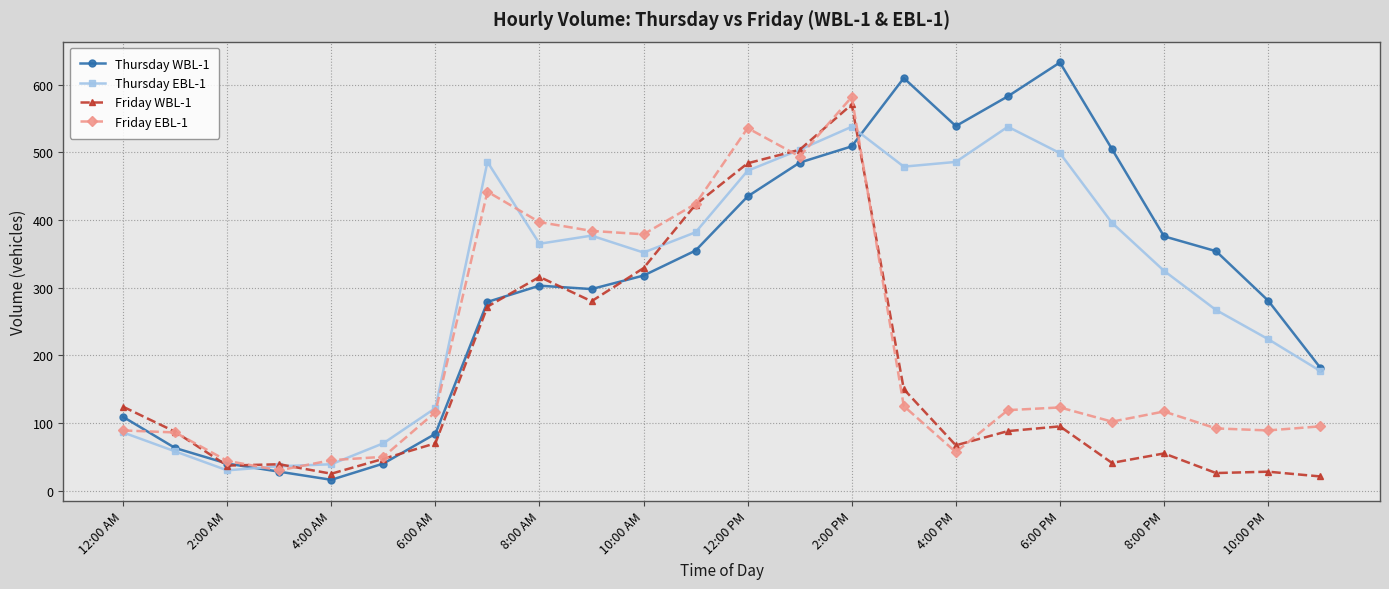

What is the value of the Thursday WBL-1 point at the 23rd from the left?

281